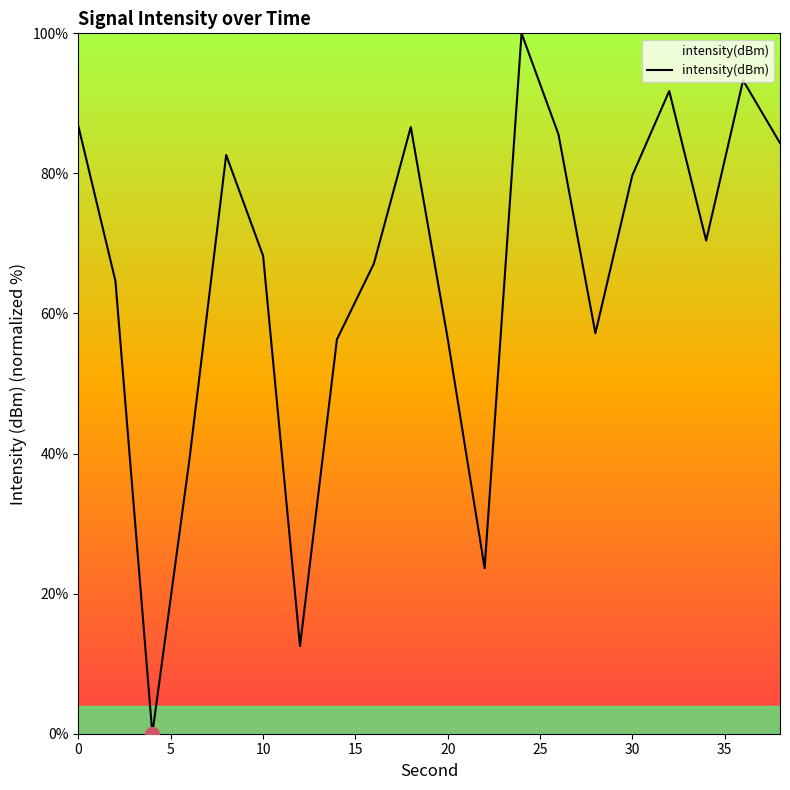

What is the maximum value shown in the chart?

100.0